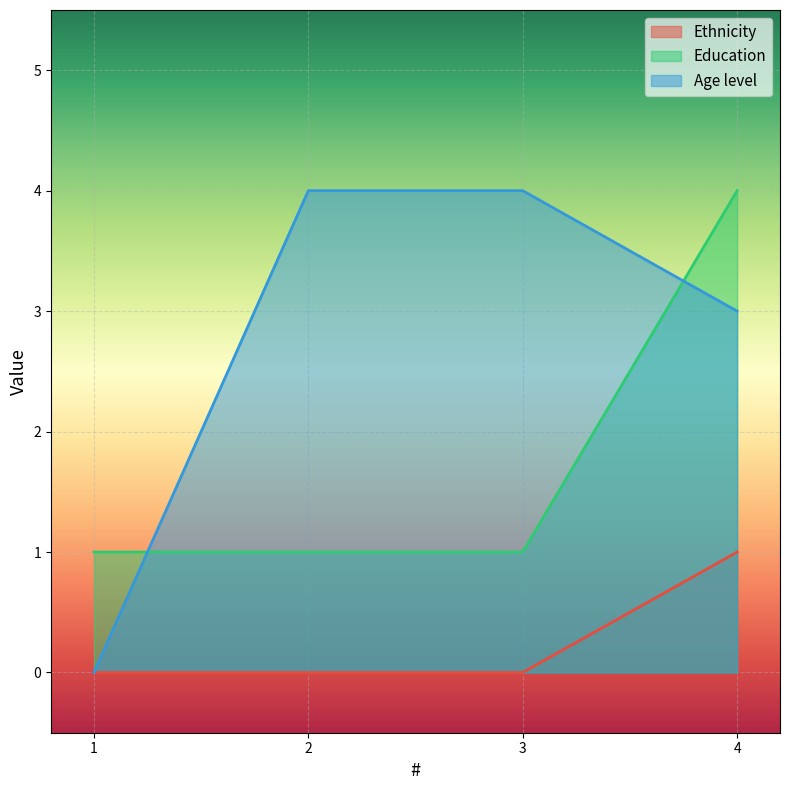

Reading left to right, transcribe all the data shown in this chart.

Ethnicity: 0	0	0	1
Education: 1	1	1	4
Age level: 0	4	4	3